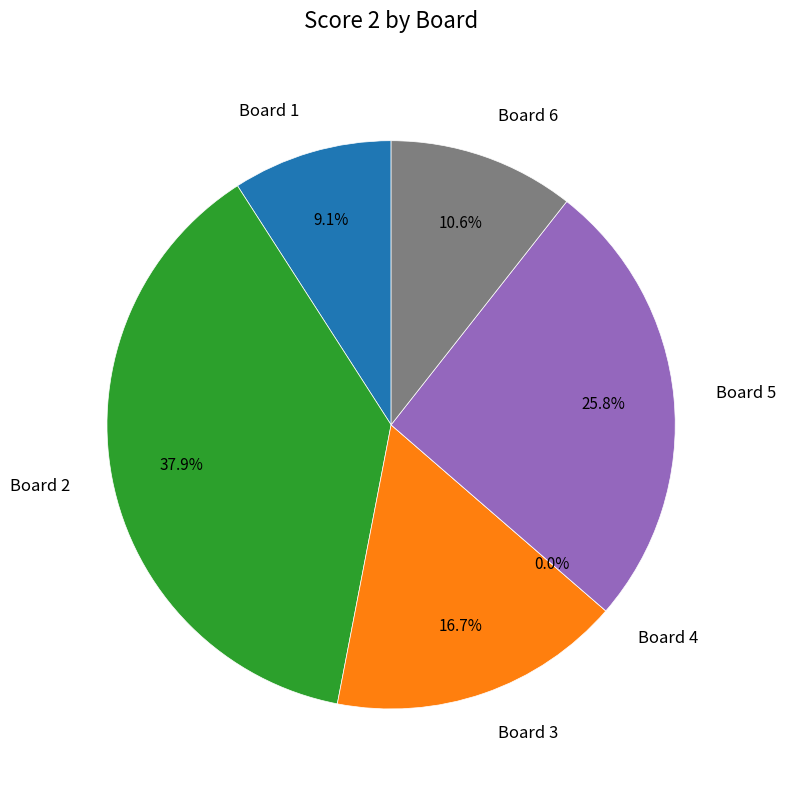

How many slices are in this pie chart?

6